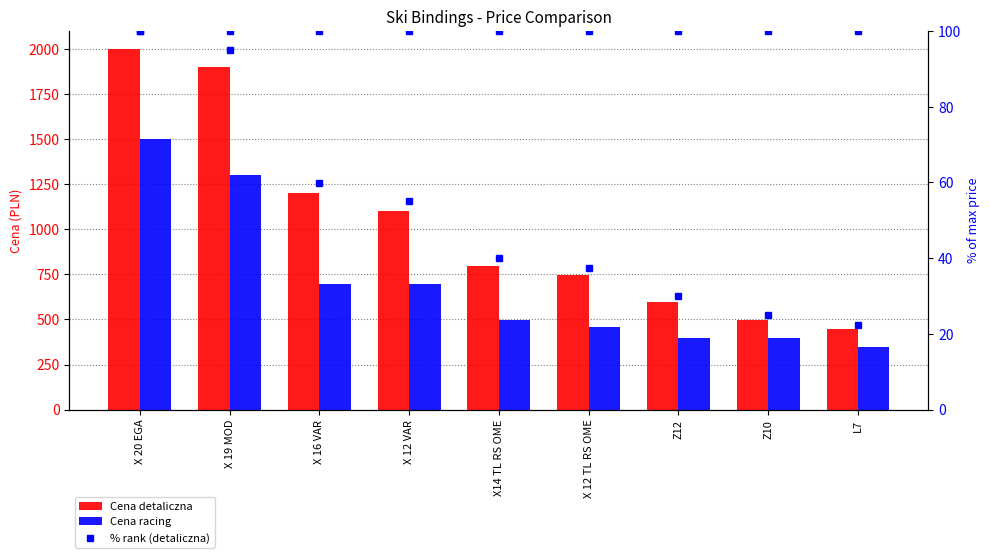

What is the difference between the maximum and minimum values in the Cena racing series?

1150.0